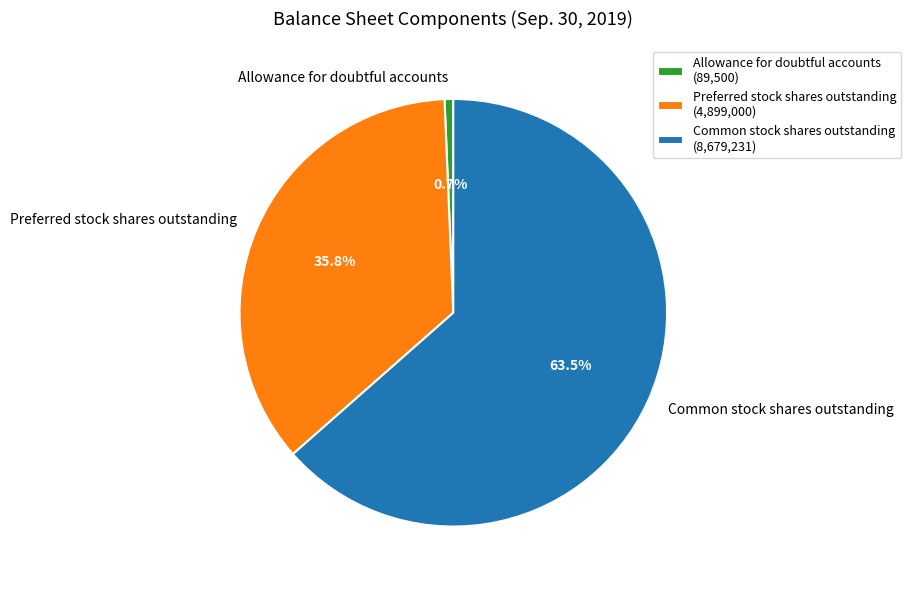

Approximately how many times larger is the value at Common stock shares outstanding compared to Preferred stock shares outstanding?

1.8